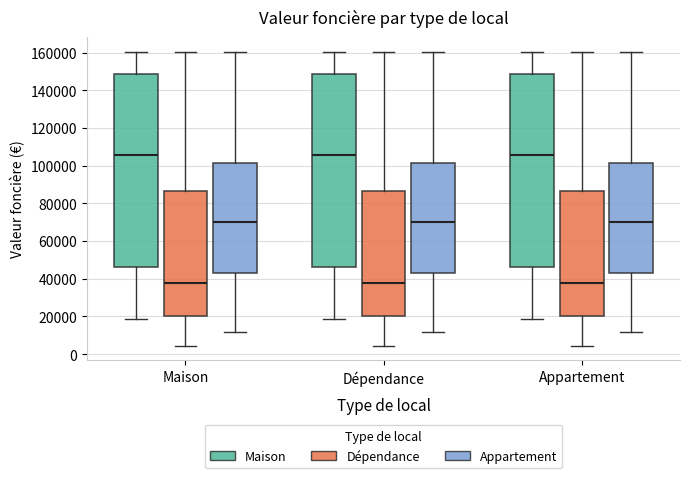

Where does the upper whisker of the box for Appartement (Dépendance) end on the y-axis? The values are not printed on the chart, so give them approximately, as read against the axis.

160000